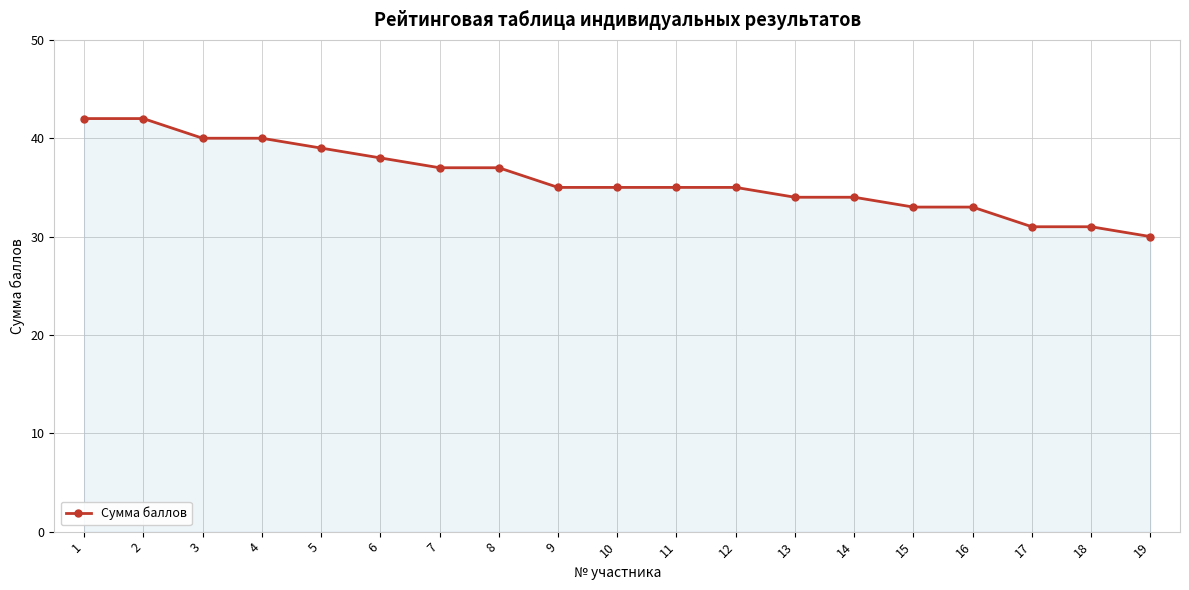

True or false: the data shows 20 at 7.

False